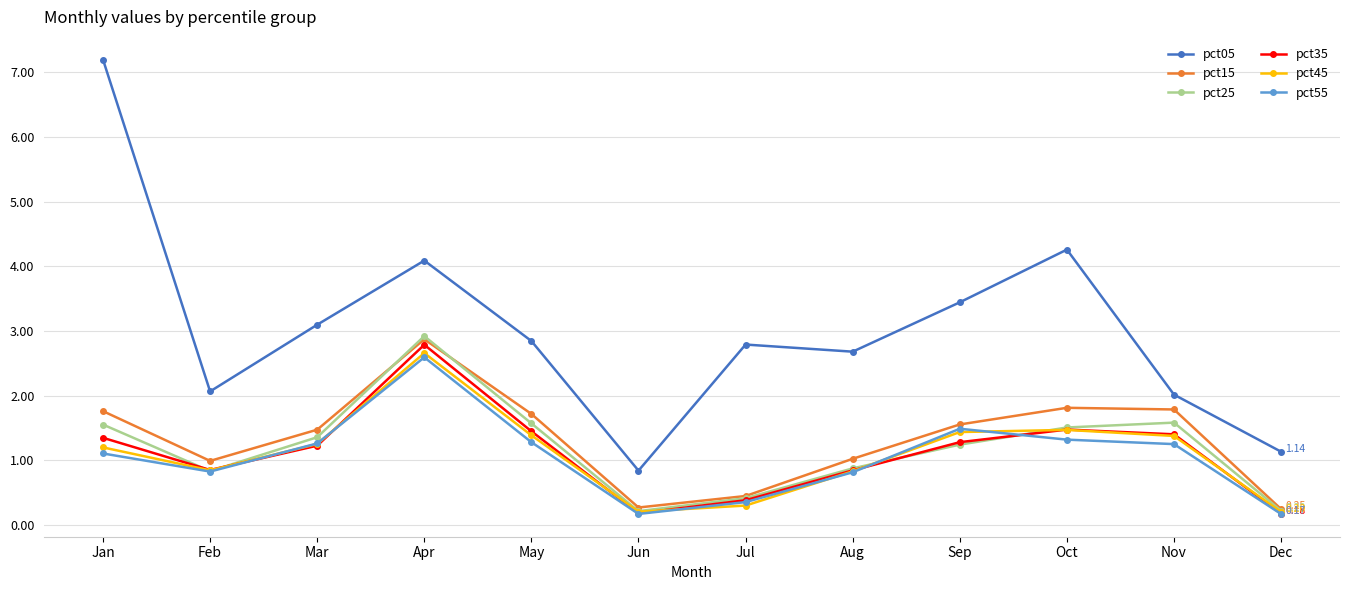

True or false: pct05 and pct35 intersect in this chart.

False